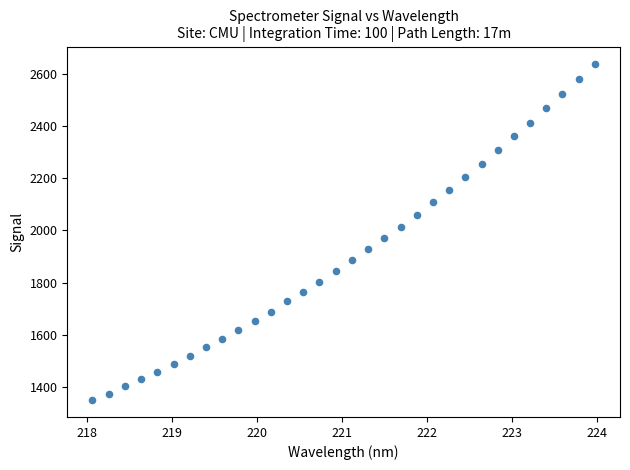

What is the range of Y values (max minus min)?

1288.7